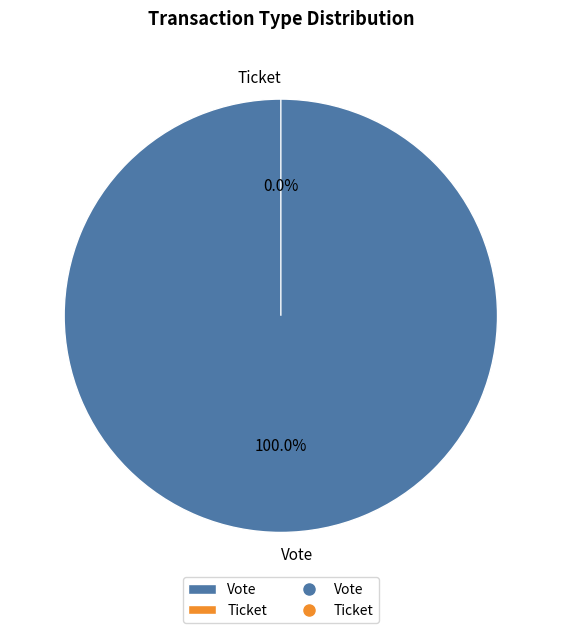

To the nearest percent, what is the difference between the largest and smallest slice percentages?

100%